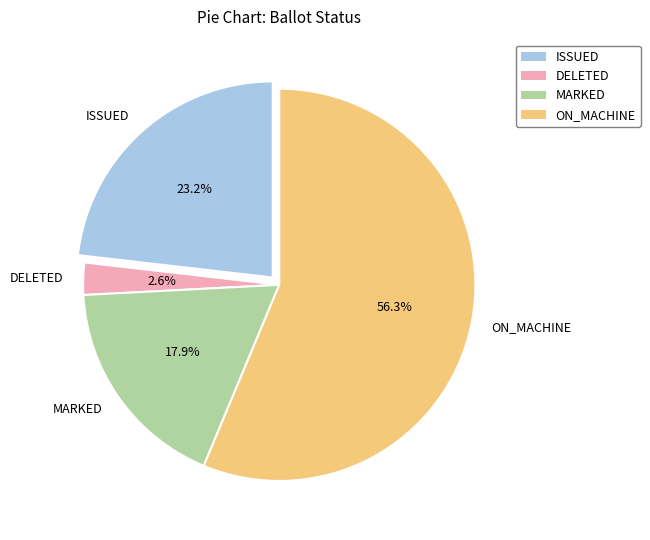

What percentage is the ISSUED slice, to the nearest percent?

23%